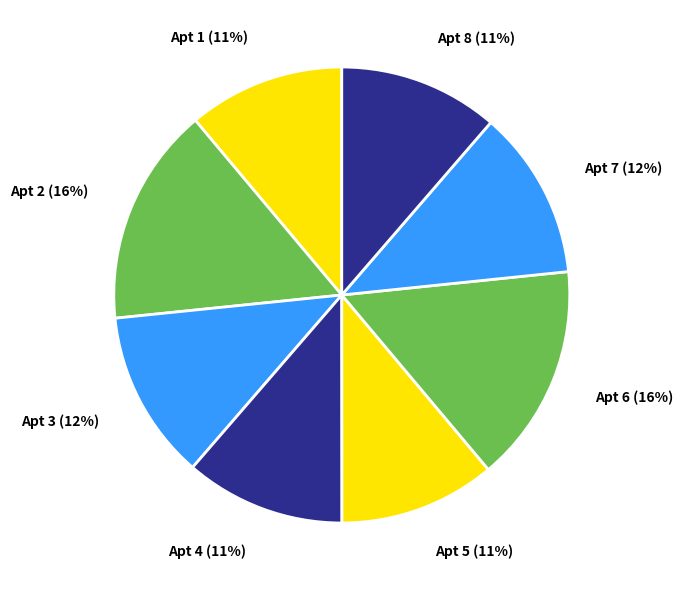

To the nearest percent, what is the average slice percentage?

12%